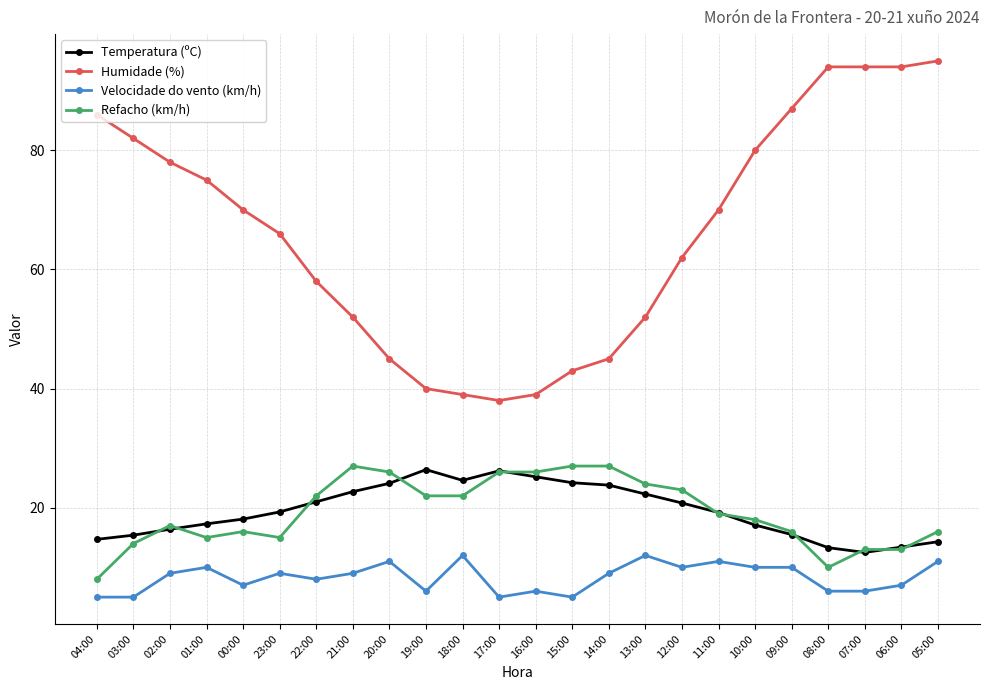

At which category does Temperatura (ºC) reach its first local peak?

19:00